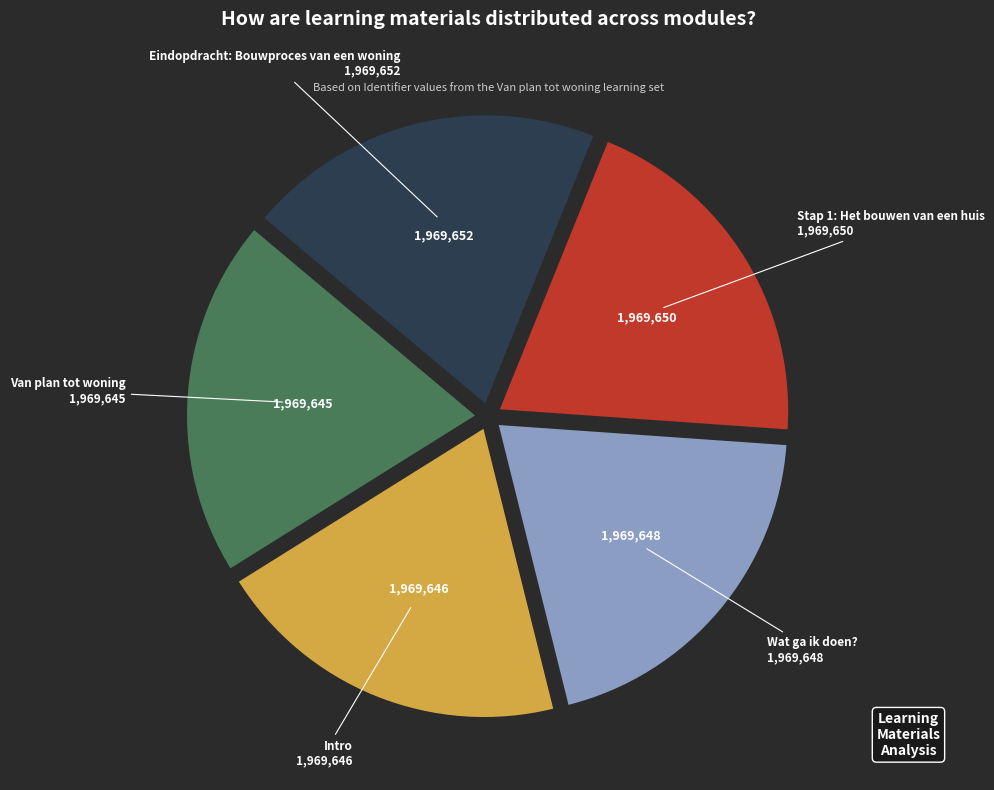

What is the ratio of the value at Stap 1: Het bouwen van een huis to the value at Van plan tot woning?

1.0